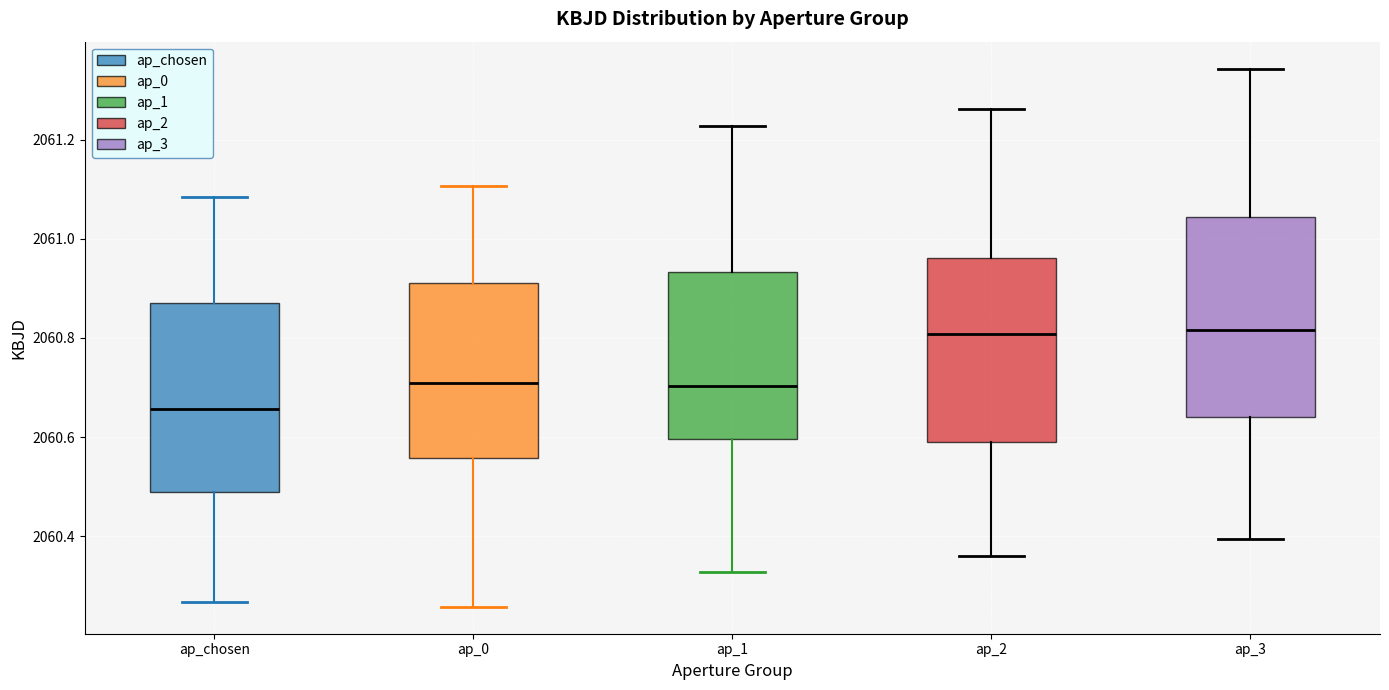

Comparing the boxes themselves (not the whiskers), which one is the tallest?

ap_3